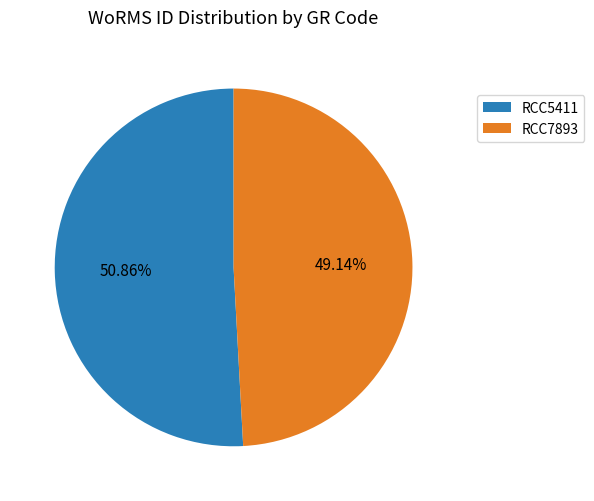

What percentage is NOT represented by RCC7893?

50.9%